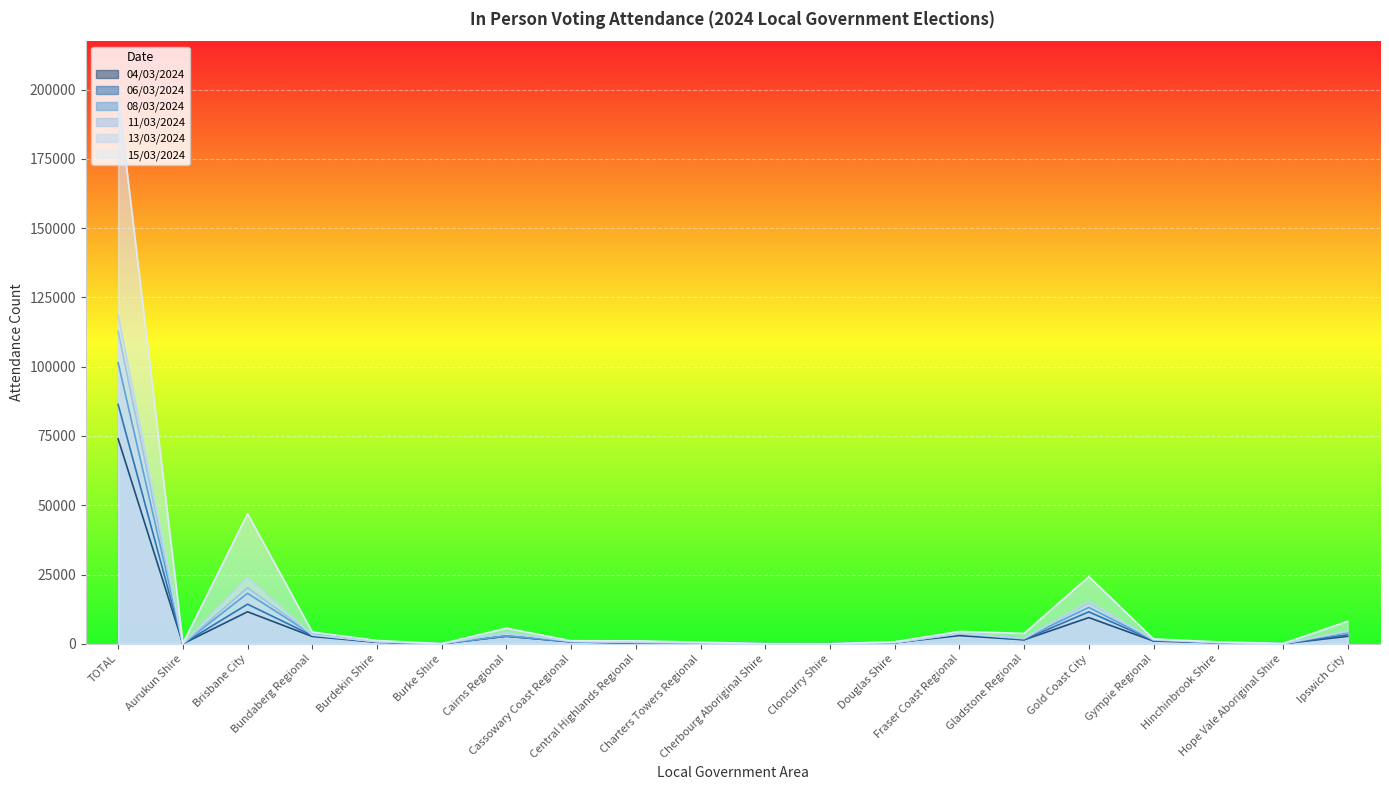

Reading left to right, transcribe all the data shown in this chart.

04/03/2024: 73955	0	11551	2636	525	0	2689	716	259	366	0	0	384	2961	1419	9449	993	348	0	2688
06/03/2024: 86392	0	14293	2957	651	0	2797	660	281	377	0	0	323	3541	1538	11528	1213	422	0	3253
08/03/2024: 101440	0	18214	3296	743	0	2871	835	394	403	0	0	379	3550	1940	13131	1273	510	0	4072
11/03/2024: 112742	0	20225	3399	748	0	3937	897	531	405	16	0	409	3645	1851	14853	1551	423	0	4441
13/03/2024: 118708	75	23901	3143	756	0	3998	844	546	306	22	0	433	3729	2008	15173	1489	444	0	4545
15/03/2024: 197742	79	46938	4235	1189	58	5627	1090	1059	575	11	0	734	4451	3739	24257	1747	674	101	8114